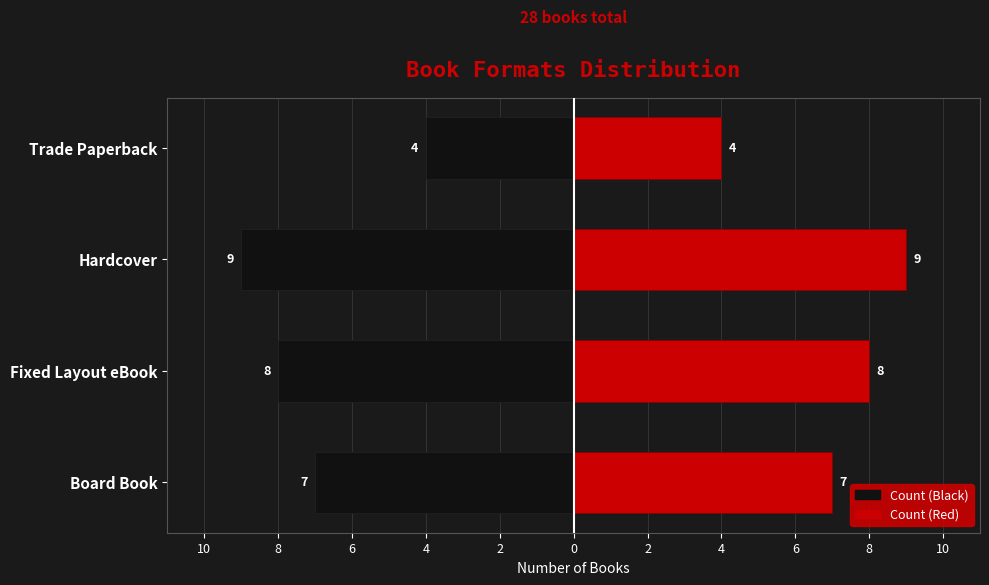

How many values in the Count (Left) series exceed -7?

1